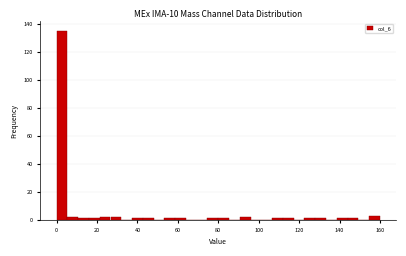

Around what value on the x-axis is the tallest bar? Give the approximate position of its centre, as read against the axis.

2